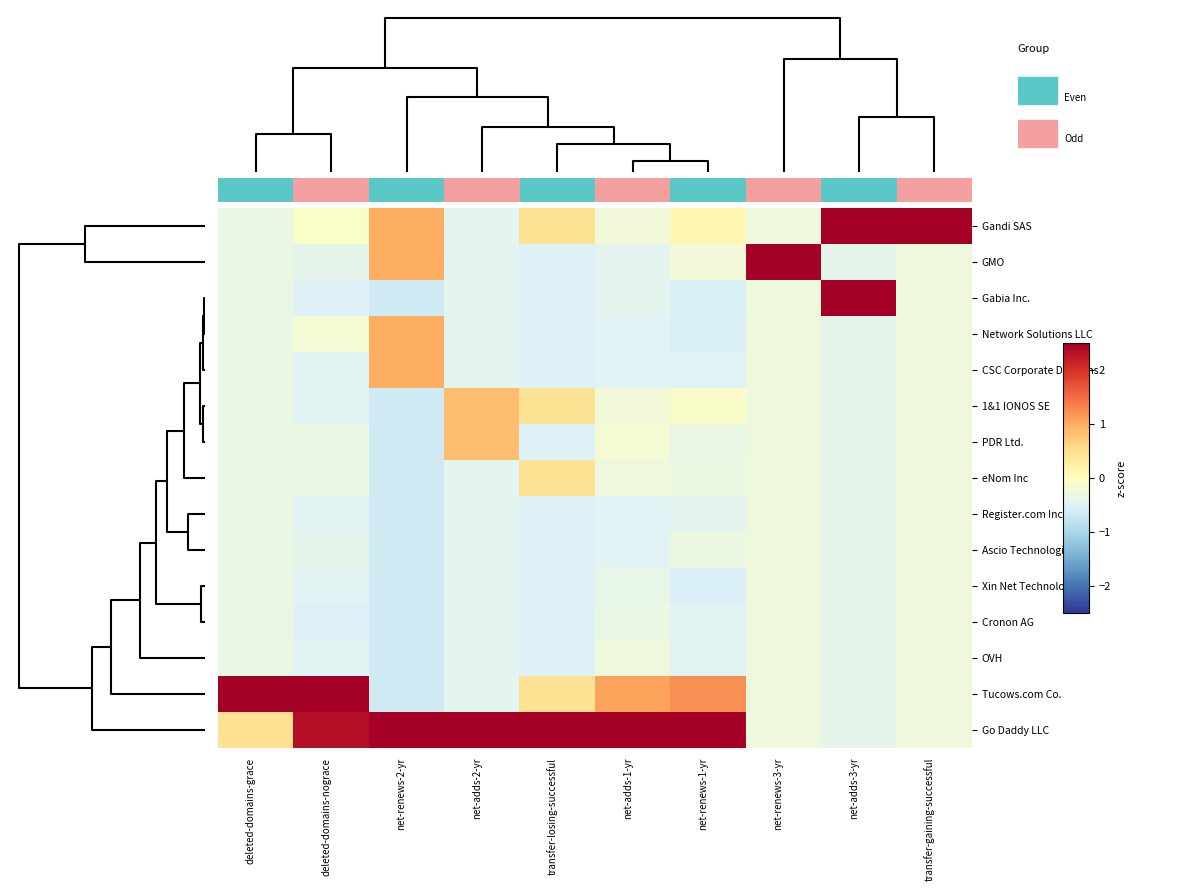

List the series in order of their peak value, highest first.

Gandi SAS, GMO, Tucows.com Co., Go Daddy LLC, Gabia Inc., Network Solutions LLC, CSC Corporate Domains, 1&1 IONOS SE, PDR Ltd., eNom Inc, Register.com Inc, Ascio Technologies, Xin Net Technology, Cronon AG, OVH